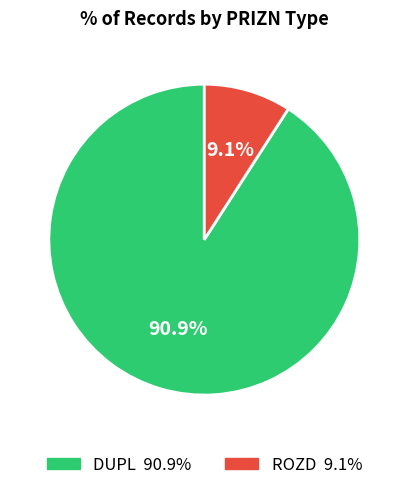

Rank the categories by value from highest to lowest.

DUPL, ROZD